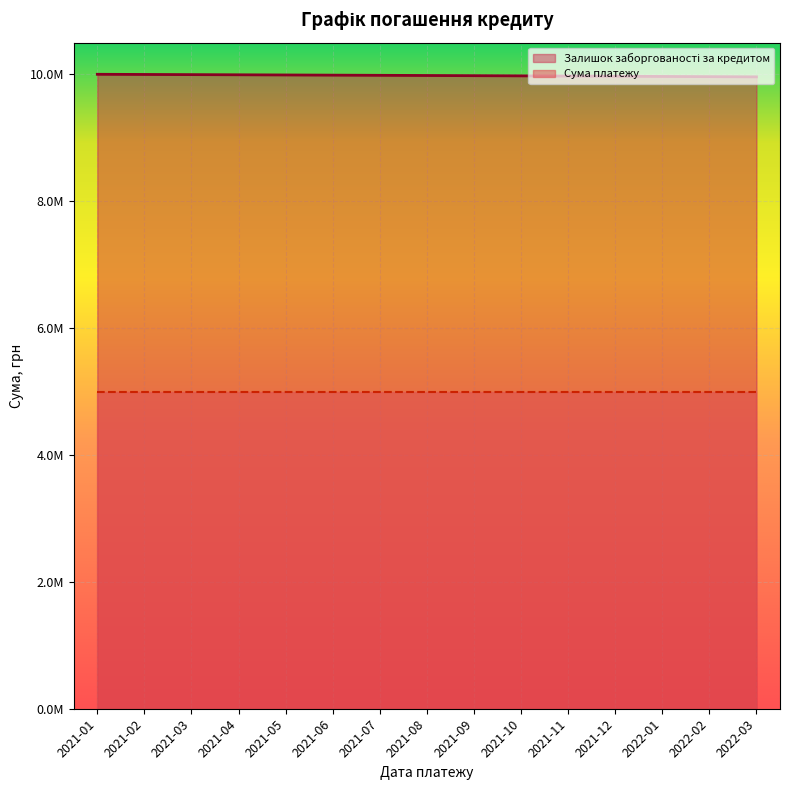

What position from the left is 2021-02?

2